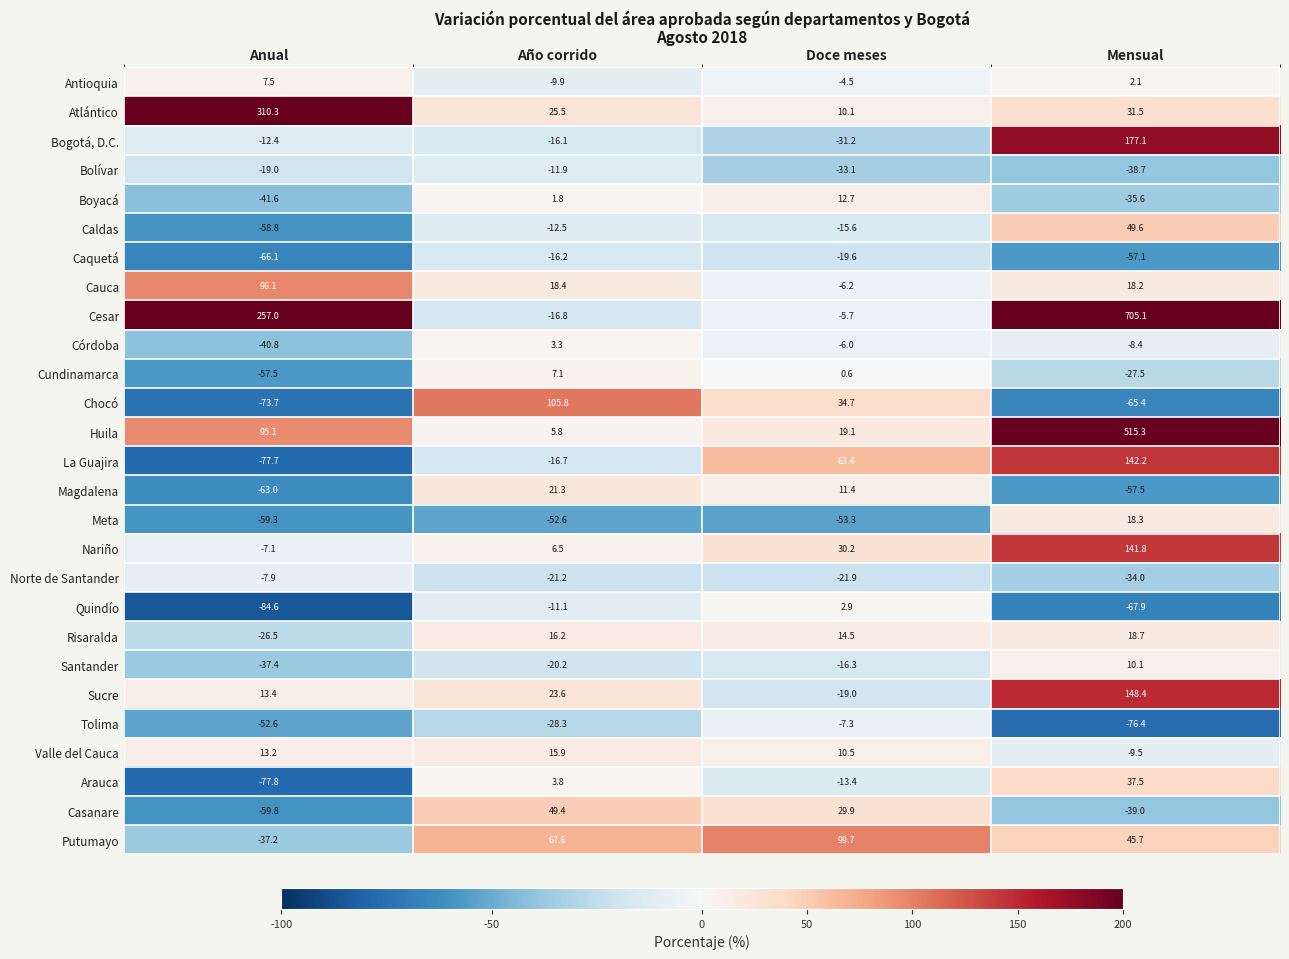

Rank the series by their maximum value, from highest to lowest.

Cesar, Huila, Atlántico, Bogotá, D.C., Sucre, La Guajira, Nariño, Chocó, Putumayo, Cauca, Caldas, Casanare, Arauca, Magdalena, Risaralda, Meta, Valle del Cauca, Boyacá, Santander, Antioquia, Cundinamarca, Córdoba, Quindío, Tolima, Norte de Santander, Bolívar, Caquetá